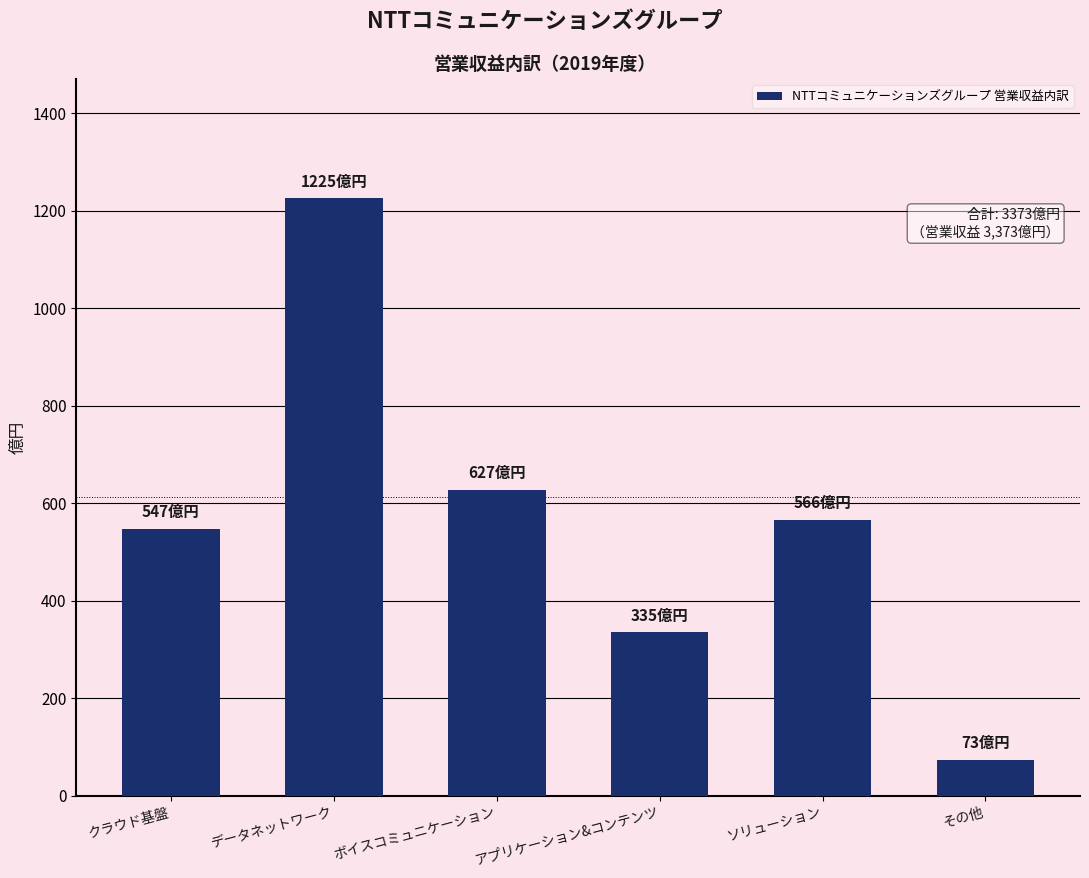

Reading right to left, list all the values displayed in this chart.

その他=73	ソリューション=566	アプリケーション&コンテンツ=335	ボイスコミュニケーション=627	データネットワーク=1225	クラウド基盤=547